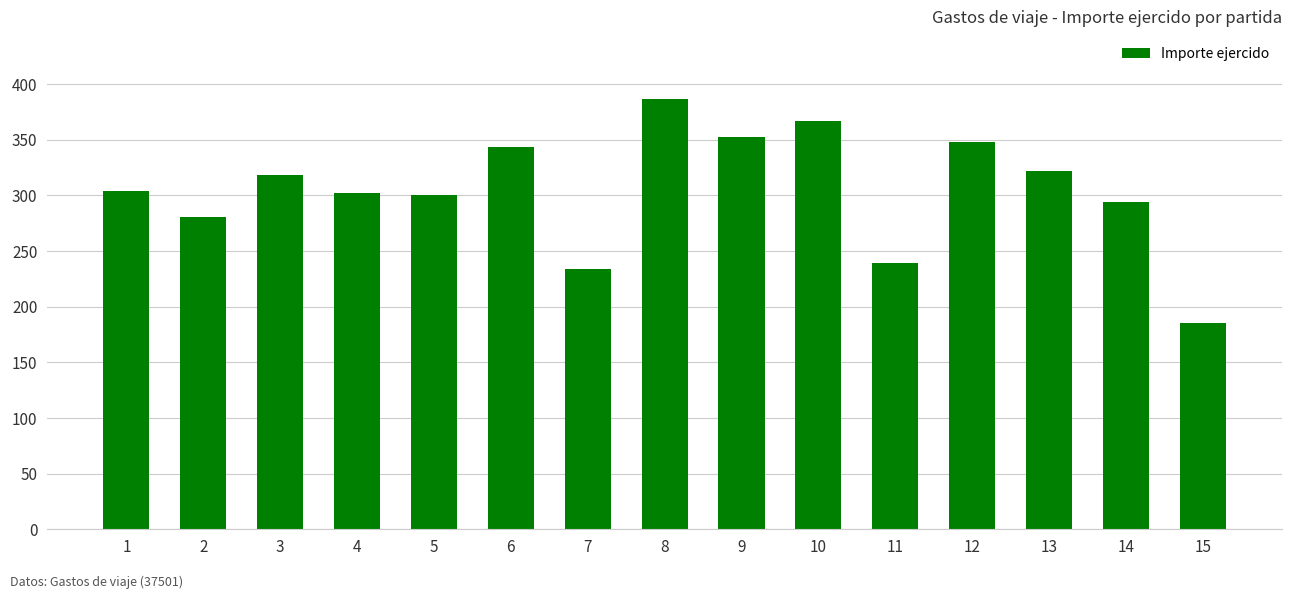

What is the greatest value displayed?

387.0